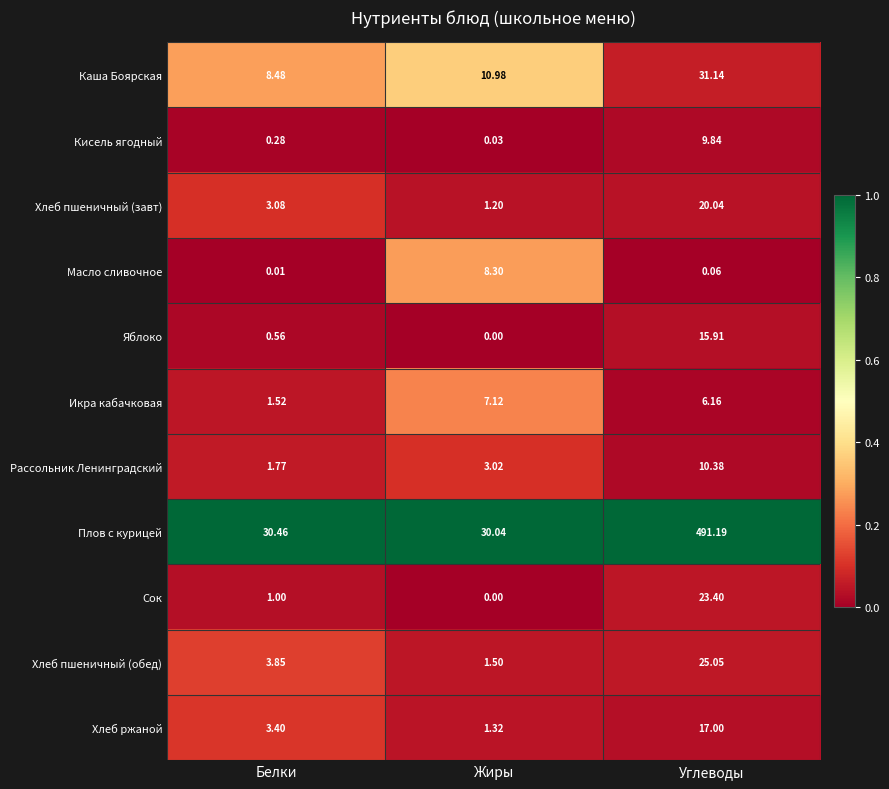

List the labels in order of Яблоко value, smallest first.

Жиры, Белки, Углеводы